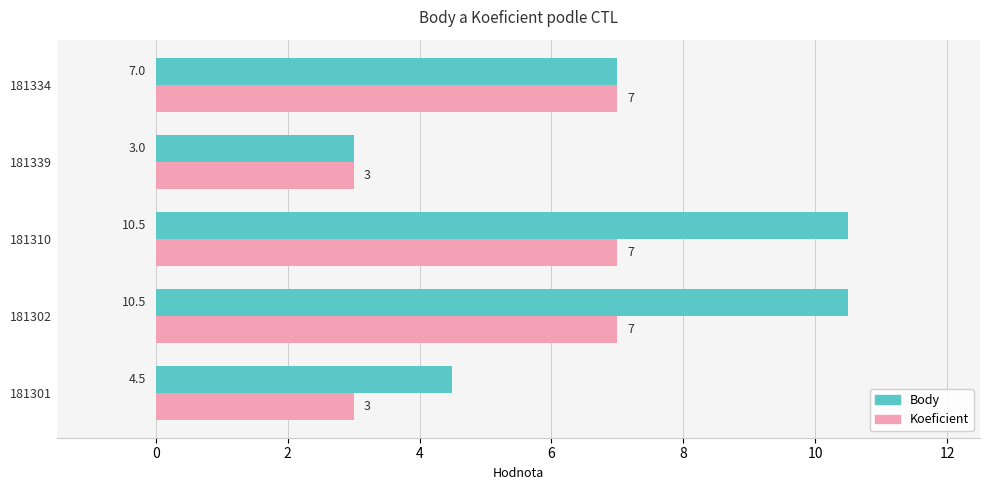

True or false: Body has a value of 5.6 at 181310.

False